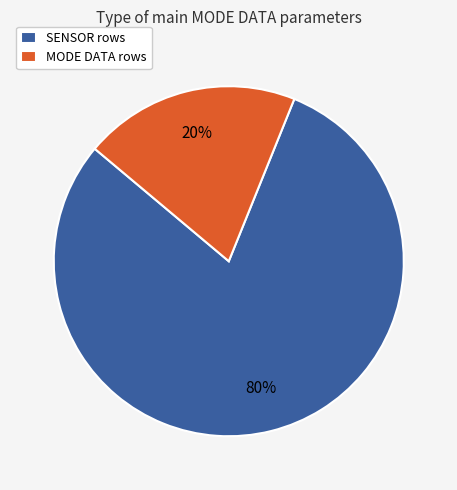

Rank the categories by value from lowest to highest.

MODE DATA rows, SENSOR rows